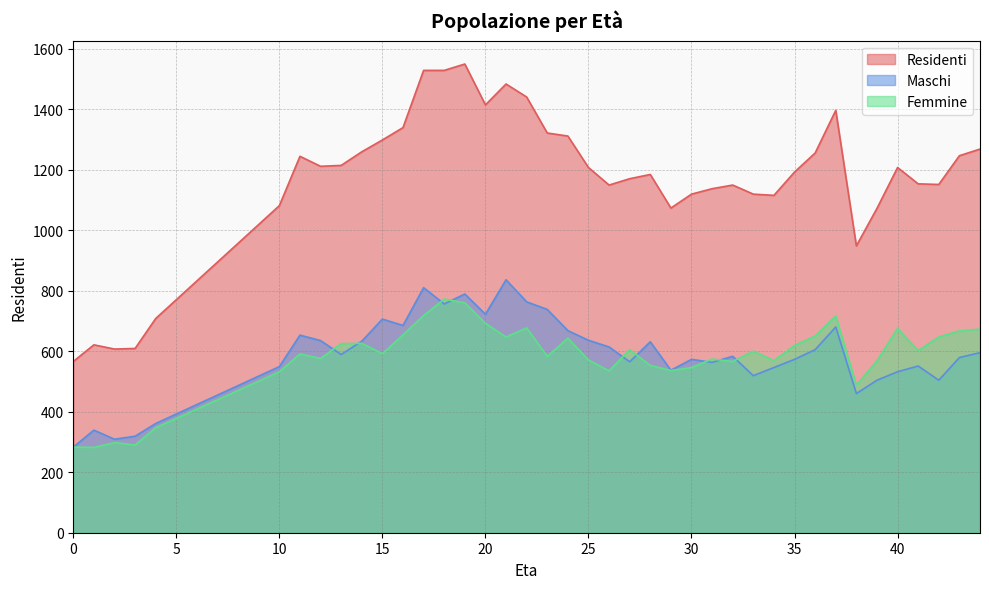

At how many categories does at least one series exceed 468?

40